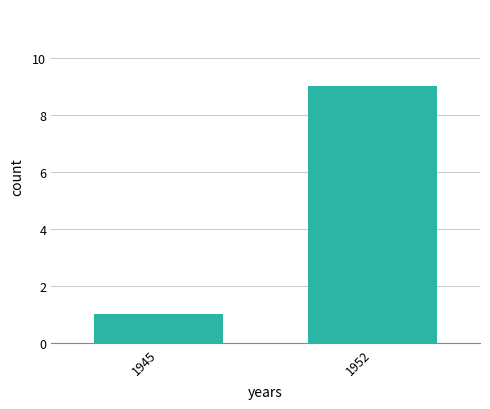

Which has a higher value, 1945 or 1952?

1952